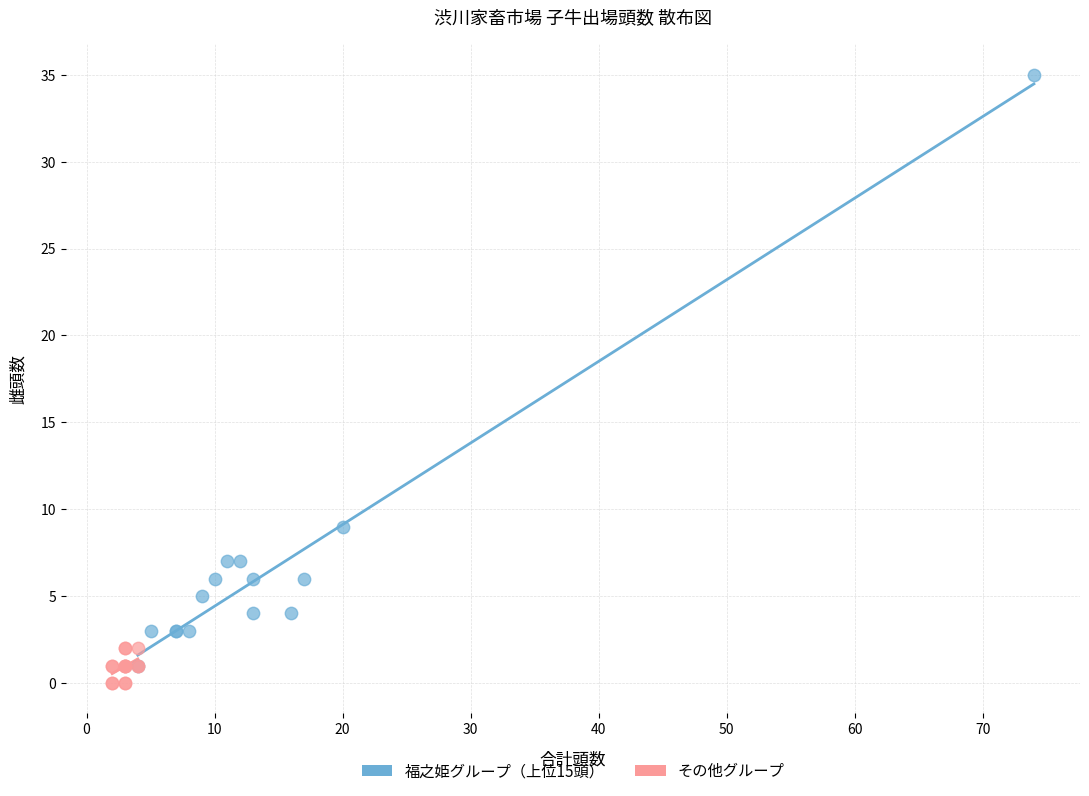

What are all the series names shown in the legend?

福之姫グループ（上位15頭）, その他グループ